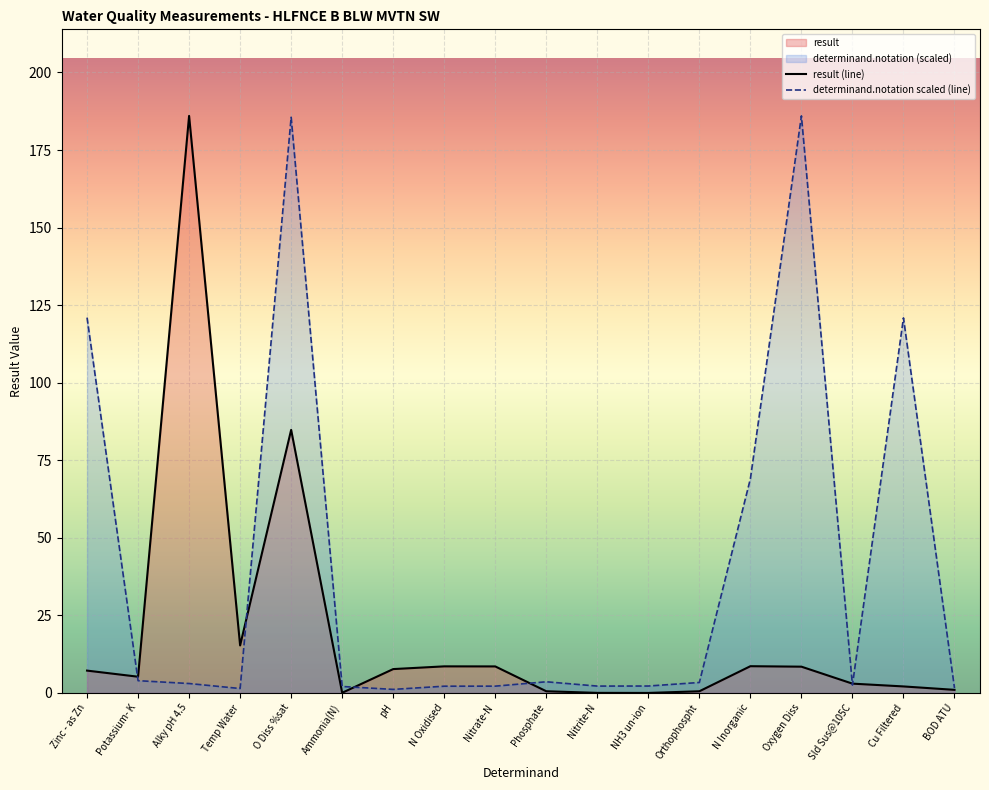

What position from the right is Alky pH 4.5?

16